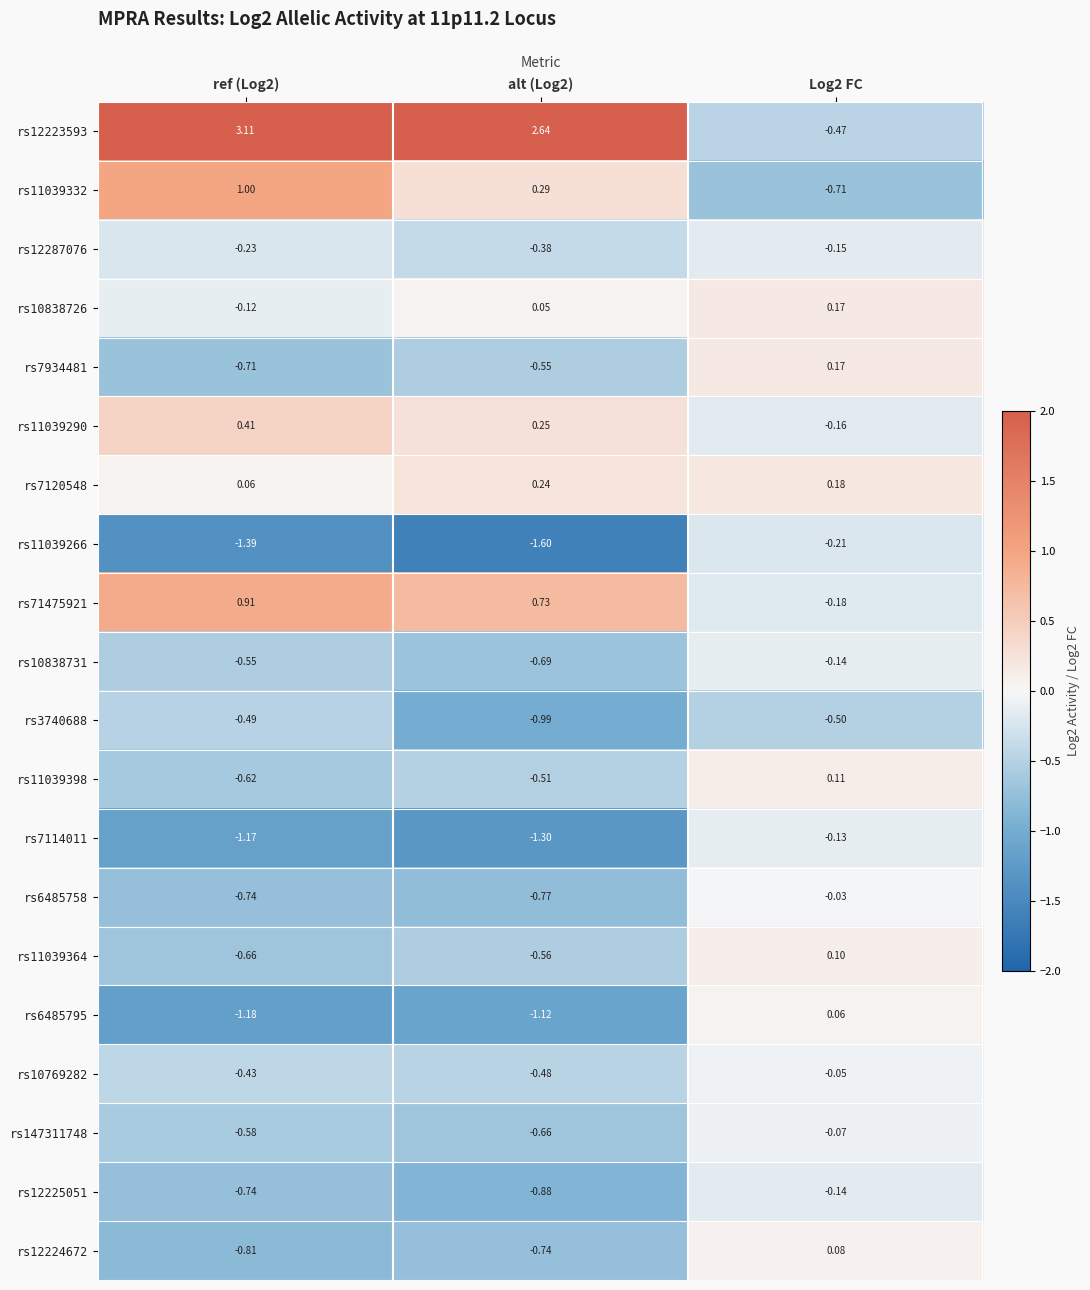

Is the value of rs11039290 at Log2 FC greater than the value of rs12287076 at ref (Log2)?

Yes